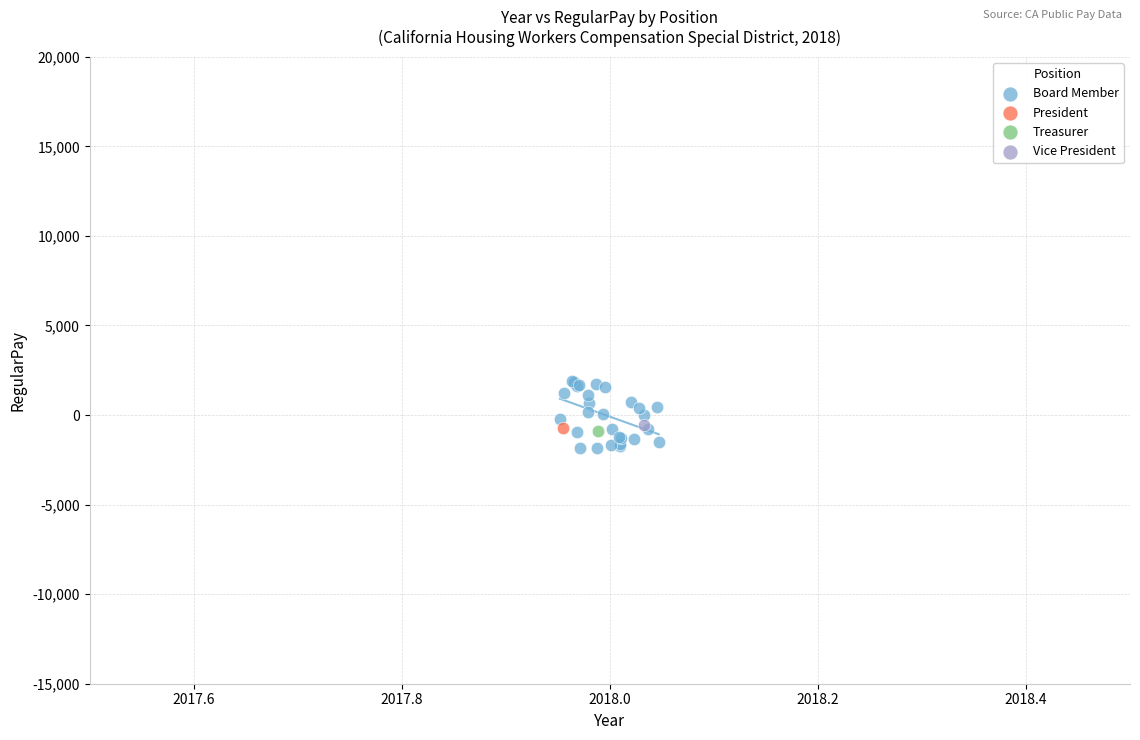

What are all the series names shown in the legend?

Board Member, President, Treasurer, Vice President